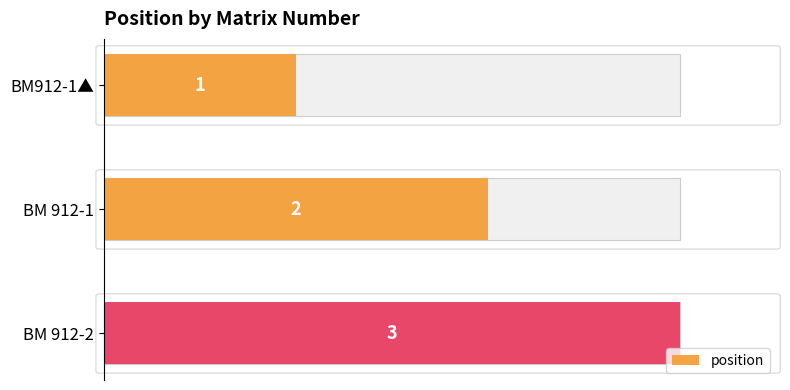

What value does the data have at BM912-1▲?

1